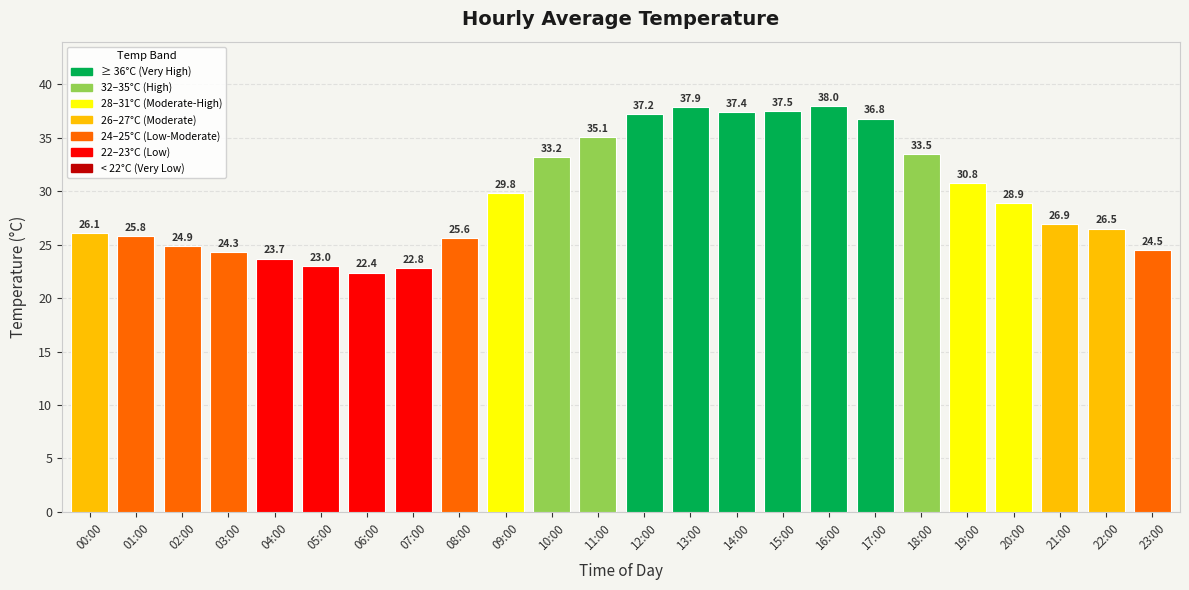

Reading right to left, extract all data points from this chart.

24.5	26.5	26.9	28.9	30.8	33.5	36.8	38.0	37.5	37.4	37.9	37.2	35.1	33.2	29.8	25.6	22.8	22.4	23.0	23.7	24.3	24.9	25.8	26.1